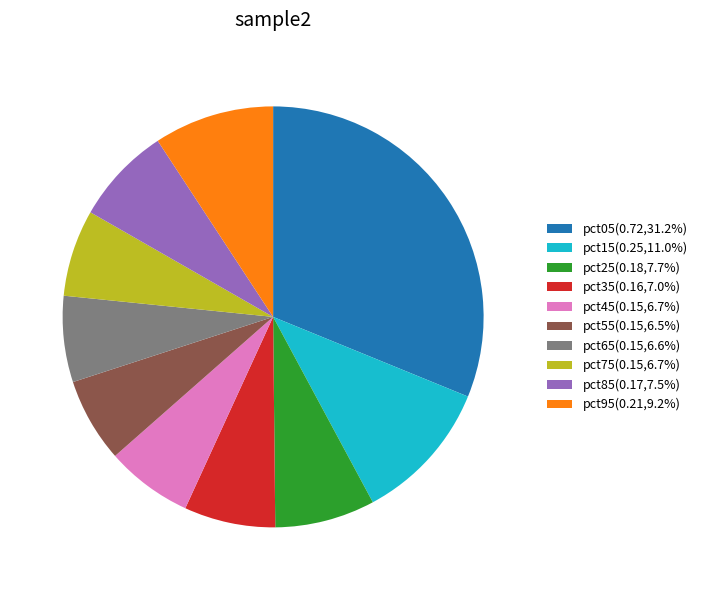

Do pct55(0.15,6.5%) and pct15(0.25,11.0%) together represent more than half of the pie?

No